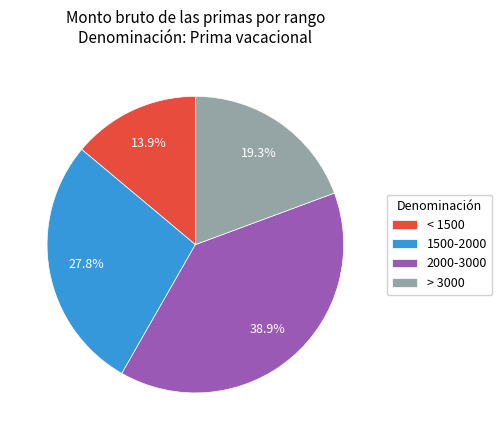

Count the number of slices in the pie.

4